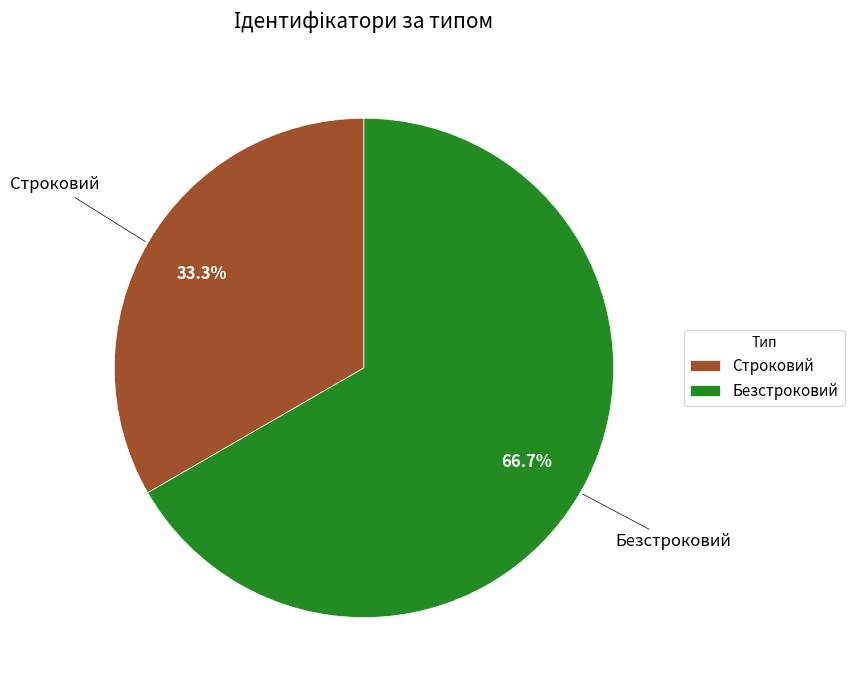

Between Строковий and Безстроковий, which is larger?

Безстроковий